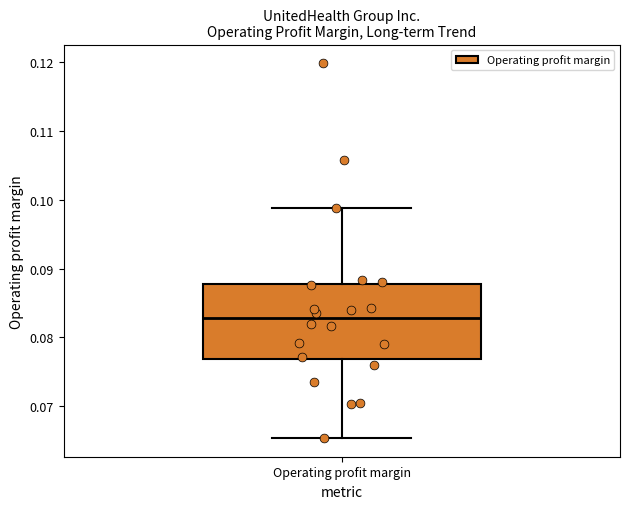

Where does the lower whisker of the box for Operating profit margin end on the y-axis? The values are not printed on the chart, so give them approximately, as read against the axis.

0.065